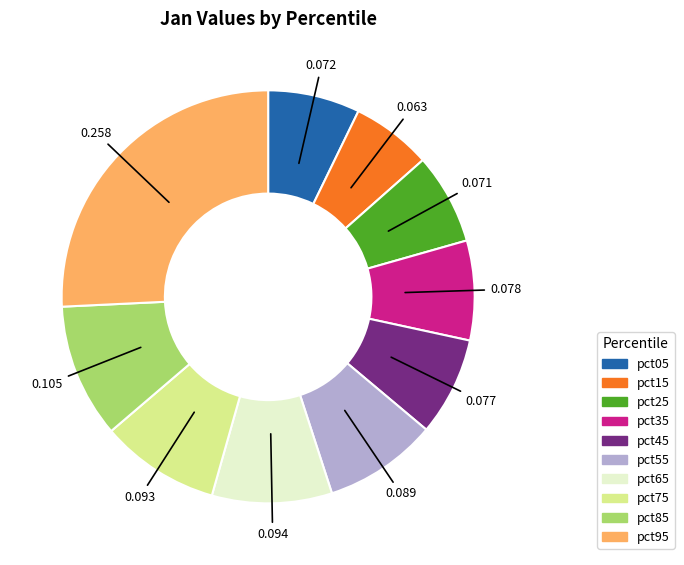

Does pct25 represent more than half of the total?

No